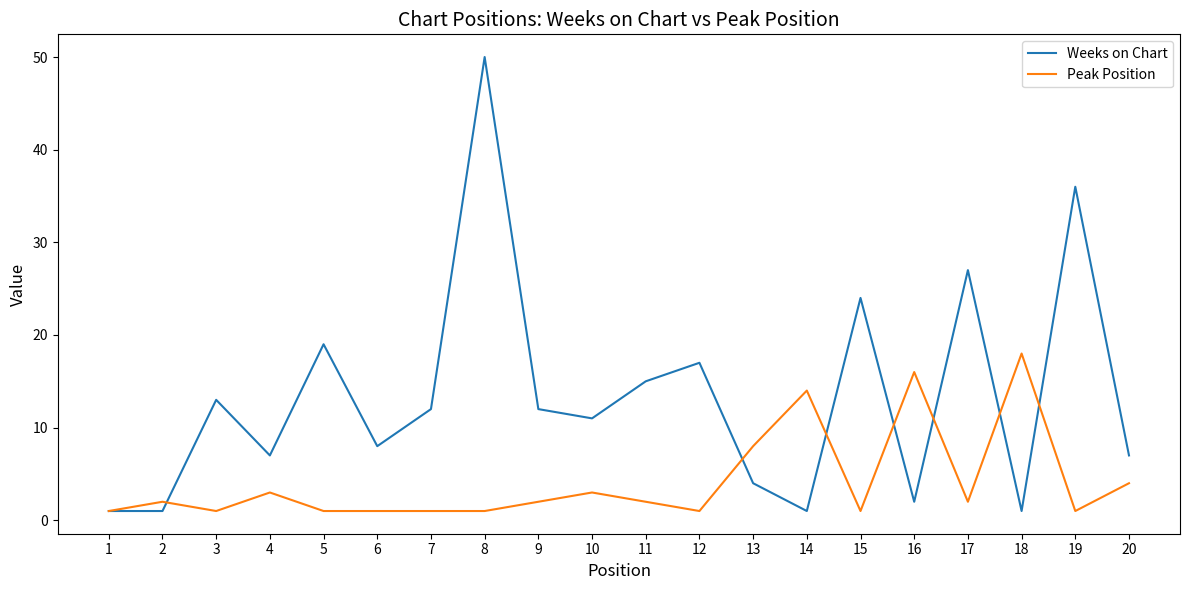

Is this an area chart (filled region under the line)?

No